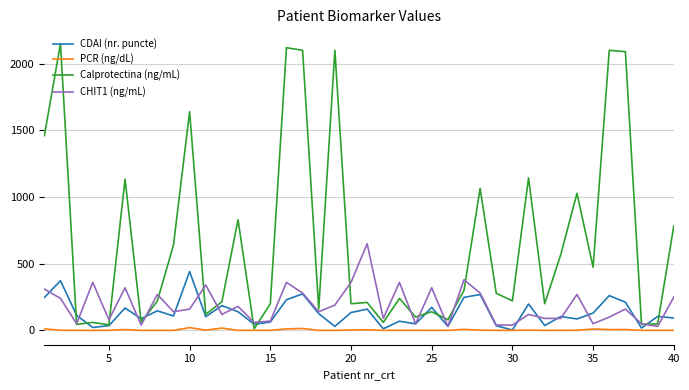

Which series has the largest total across all categories?

Calprotectina (ng/mL)